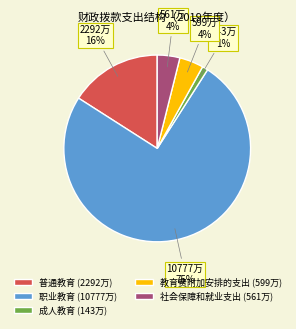

Combined, do 成人教育 (143万) and 普通教育 (2292万) account for over 50%?

No